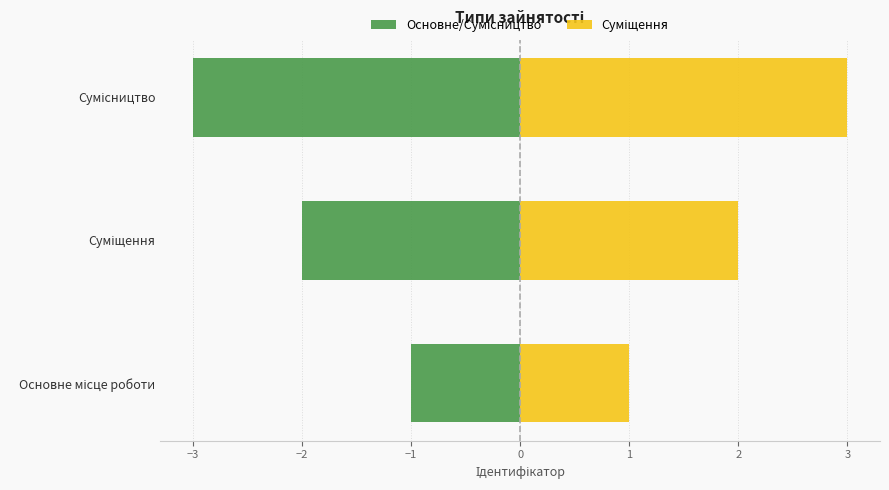

What are all the series names shown in the legend?

Основне/Сумісництво, Суміщення